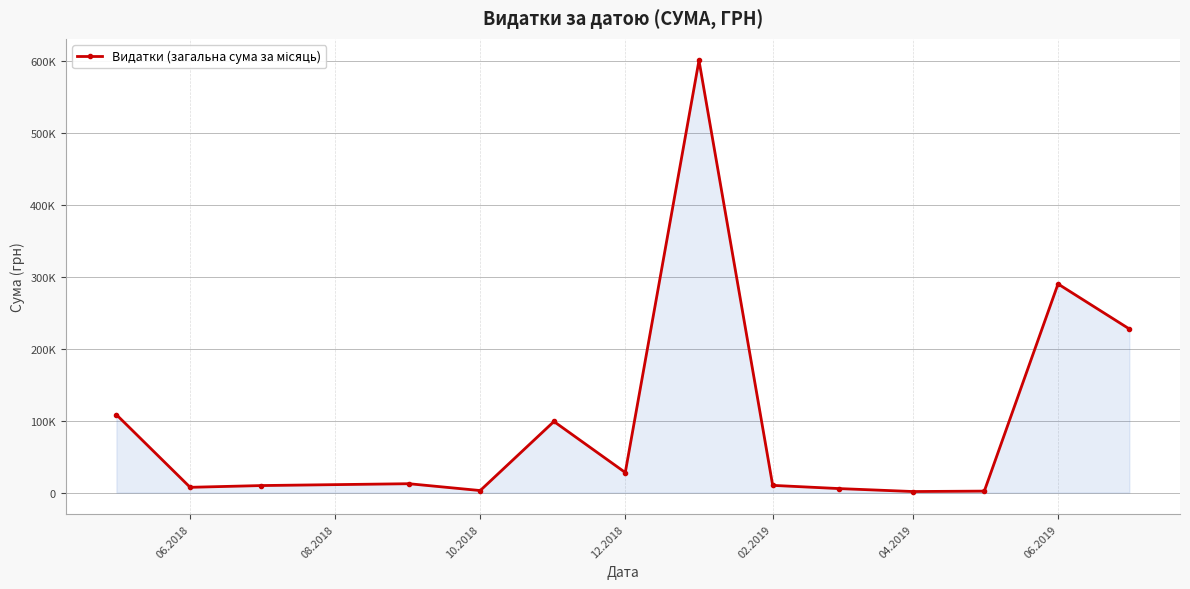

Reading right to left, what are all the values shown in this chart?

227275.9	289802.3	2058.0	1464.0	5555.4	10024.6	600220.5	27882.9	98743.9	2820.2	12320.0	9762.3	7329.9	108184.0